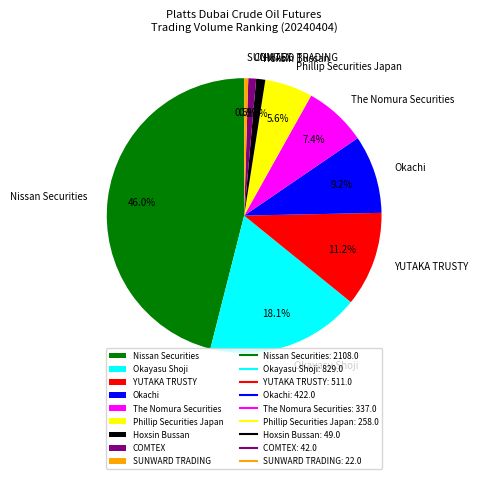

Is there any slice that represents more than half of the pie?

No